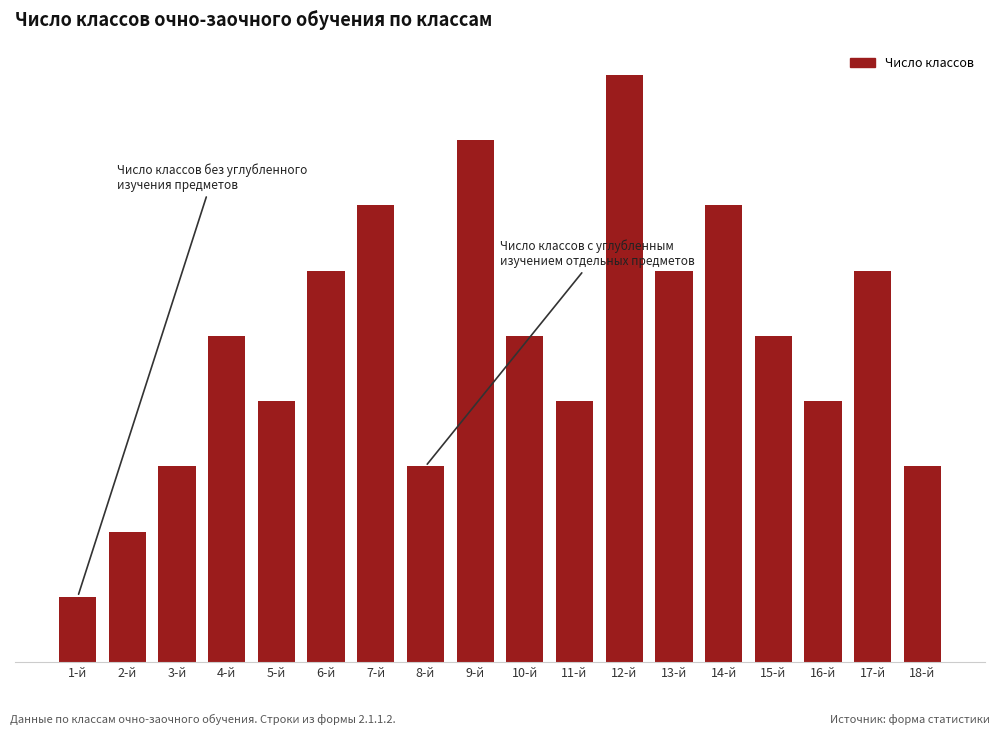

Are the bars grouped side by side (vs. stacked)?

No